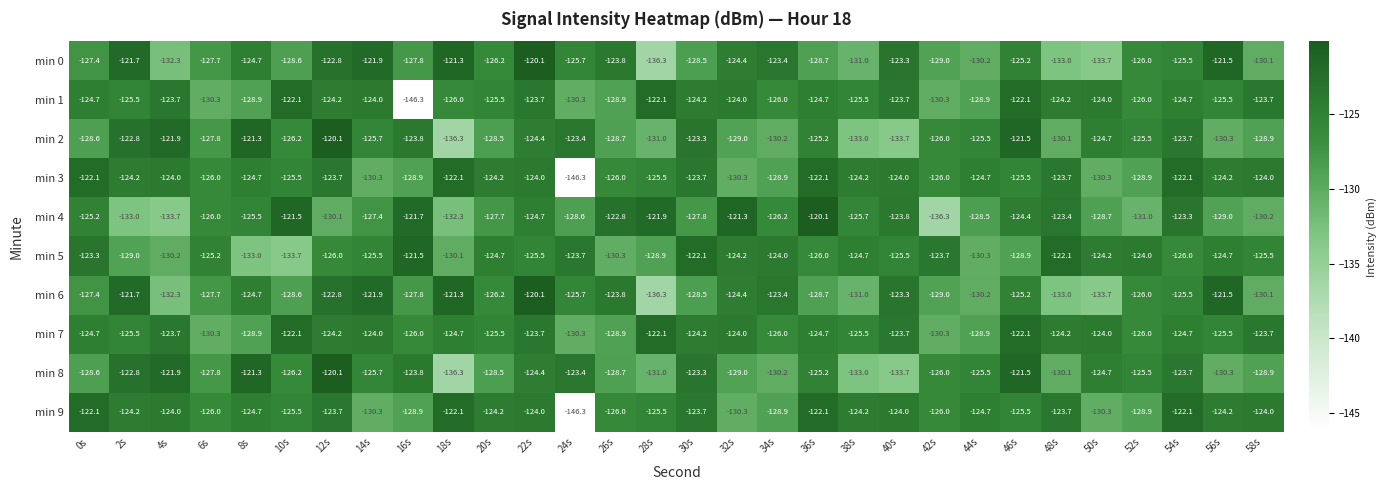

True or false: min 8 has a value of -122.8 at 2s.

True